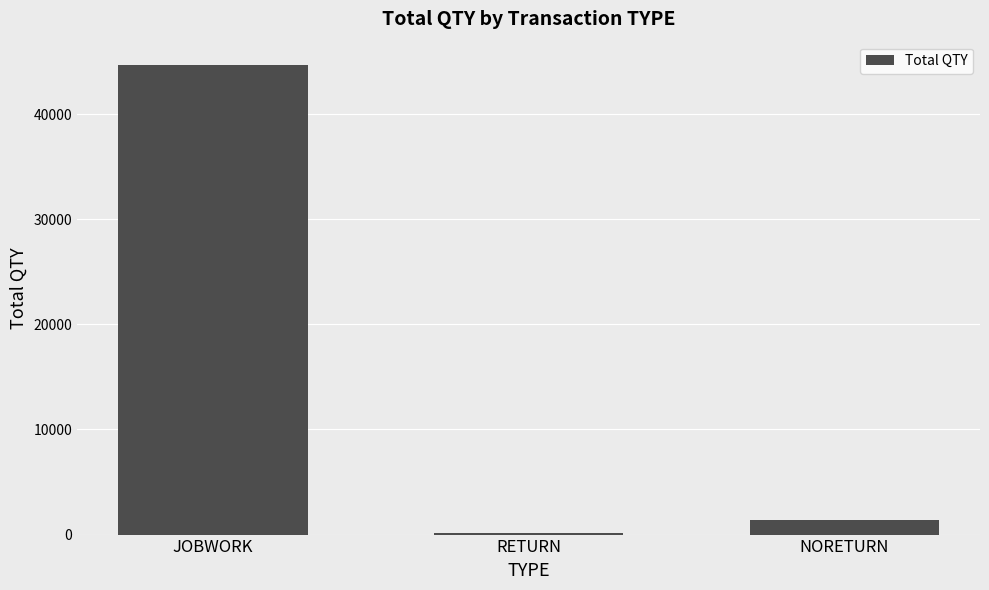

Is it true that the value at JOBWORK is 10381?

False